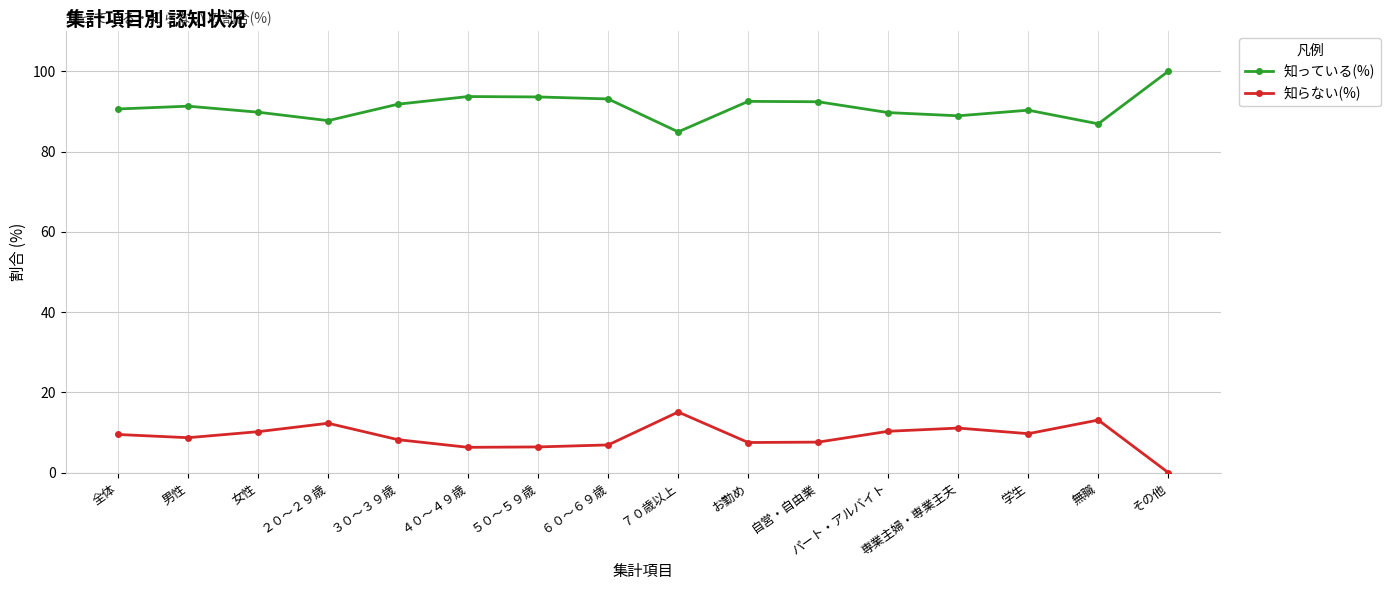

How many lines are shown in the chart?

2